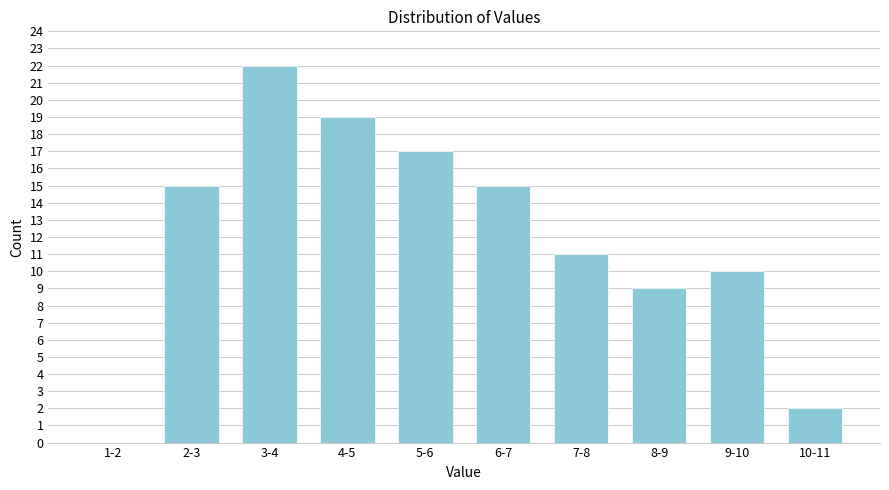

Reading right to left, extract all data points from this chart.

10-11=2	9-10=10	8-9=9	7-8=11	6-7=15	5-6=17	4-5=19	3-4=22	2-3=15	1-2=0